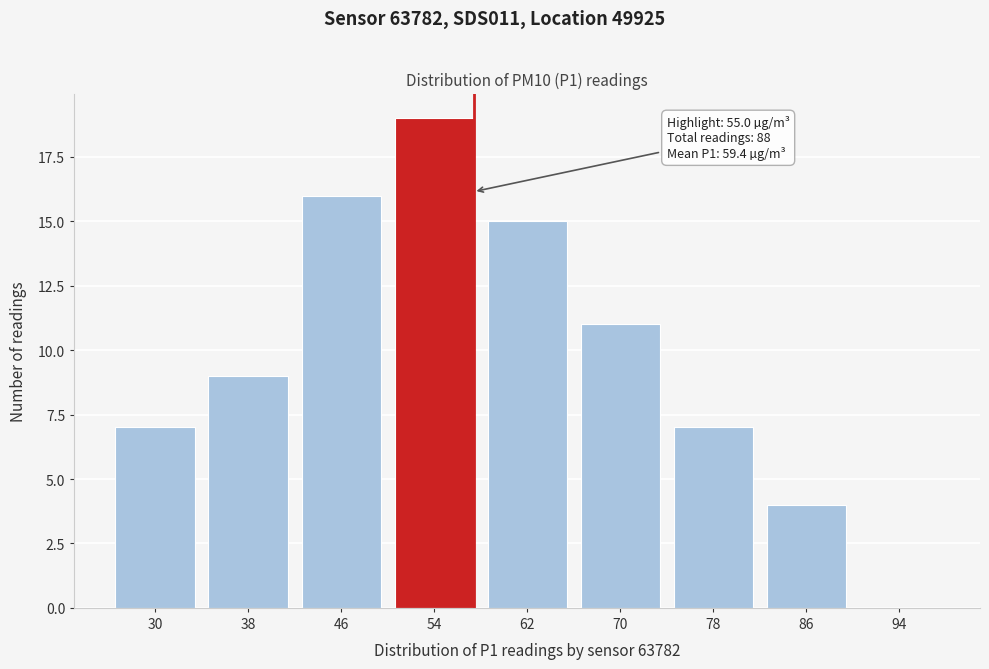

Reading left to right, transcribe all the data shown in this chart.

30=7	38=9	46=16	54=19	62=15	70=11	78=7	86=4	94=0